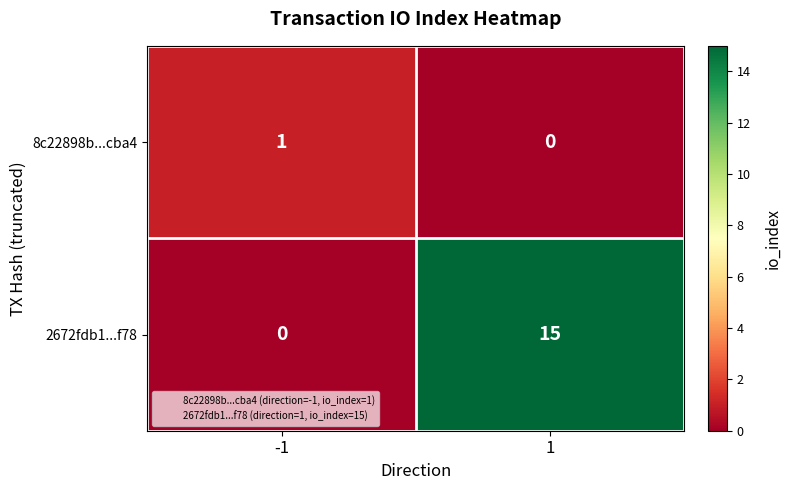

Rank the series by their maximum value, from lowest to highest.

8c22898b...cba4, 2672fdb1...f78